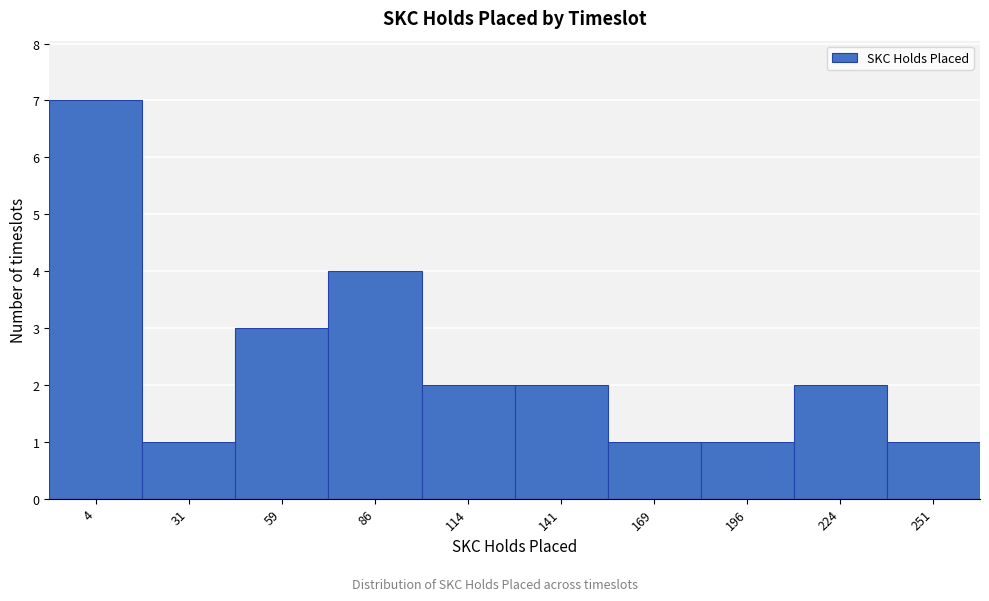

Reading right to left, transcribe all the data shown in this chart.

1	2	1	1	2	2	4	3	1	7